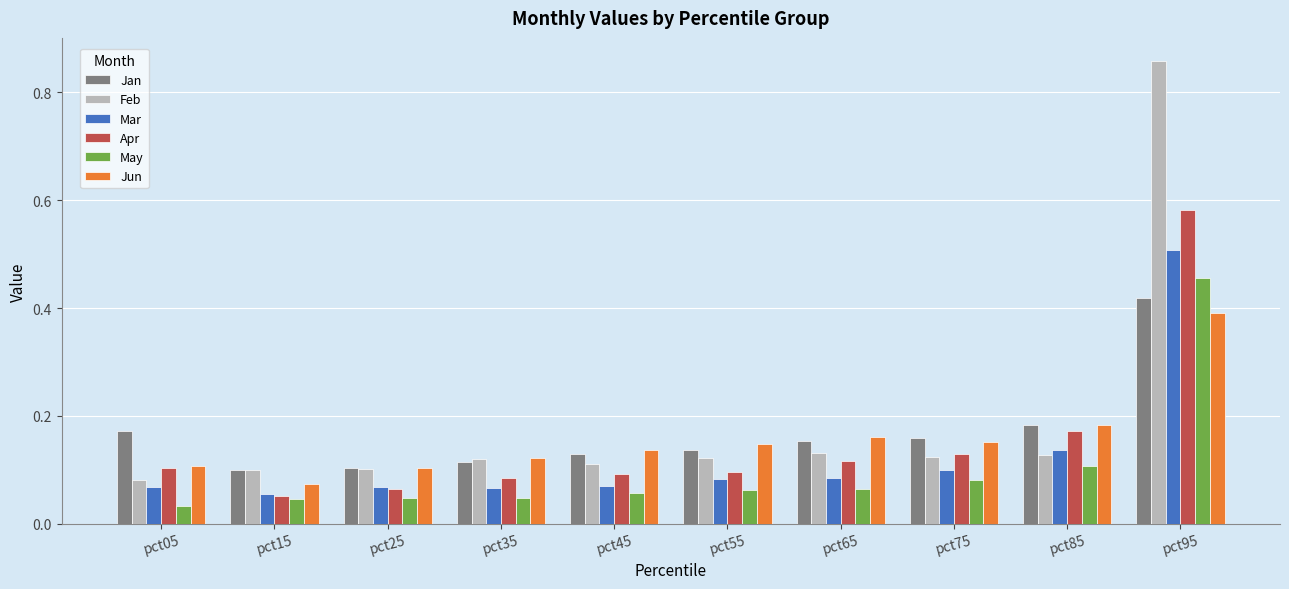

The value of Apr at pct85 is 0.1. True or false?

False